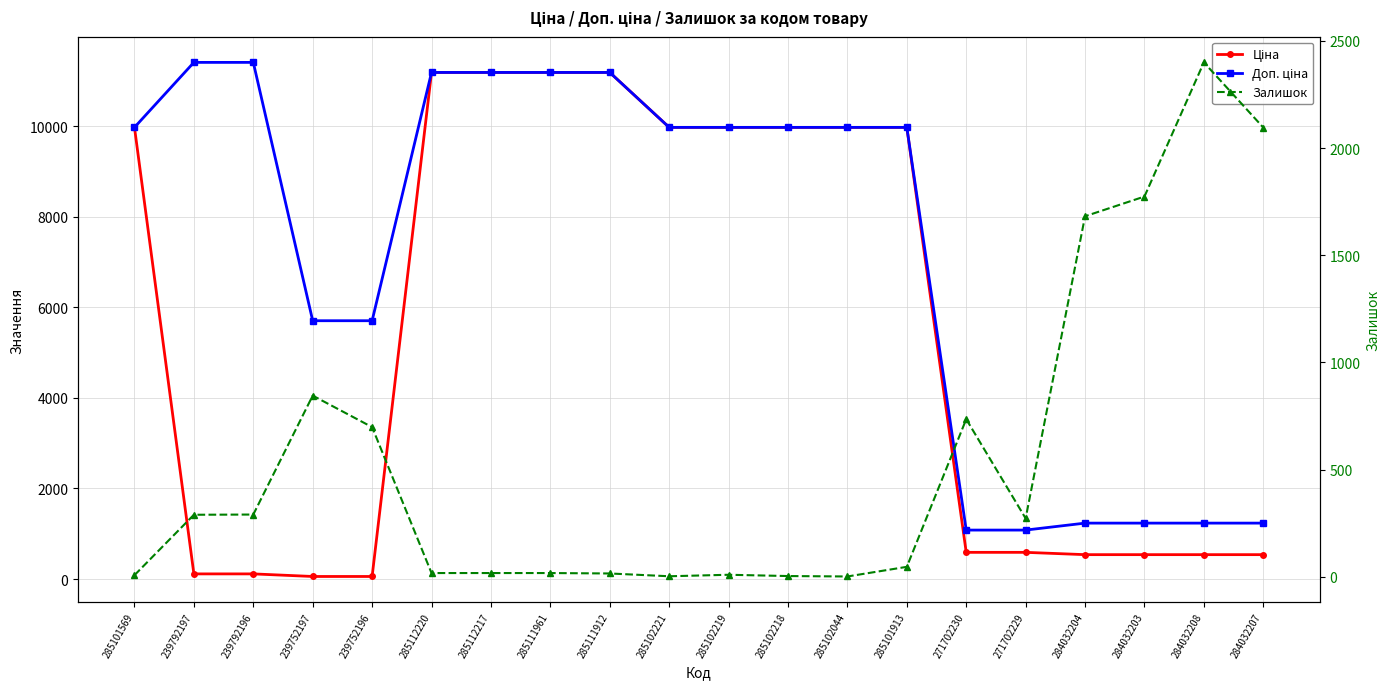

Read the Доп. ціна value at 284032207.

1235.4